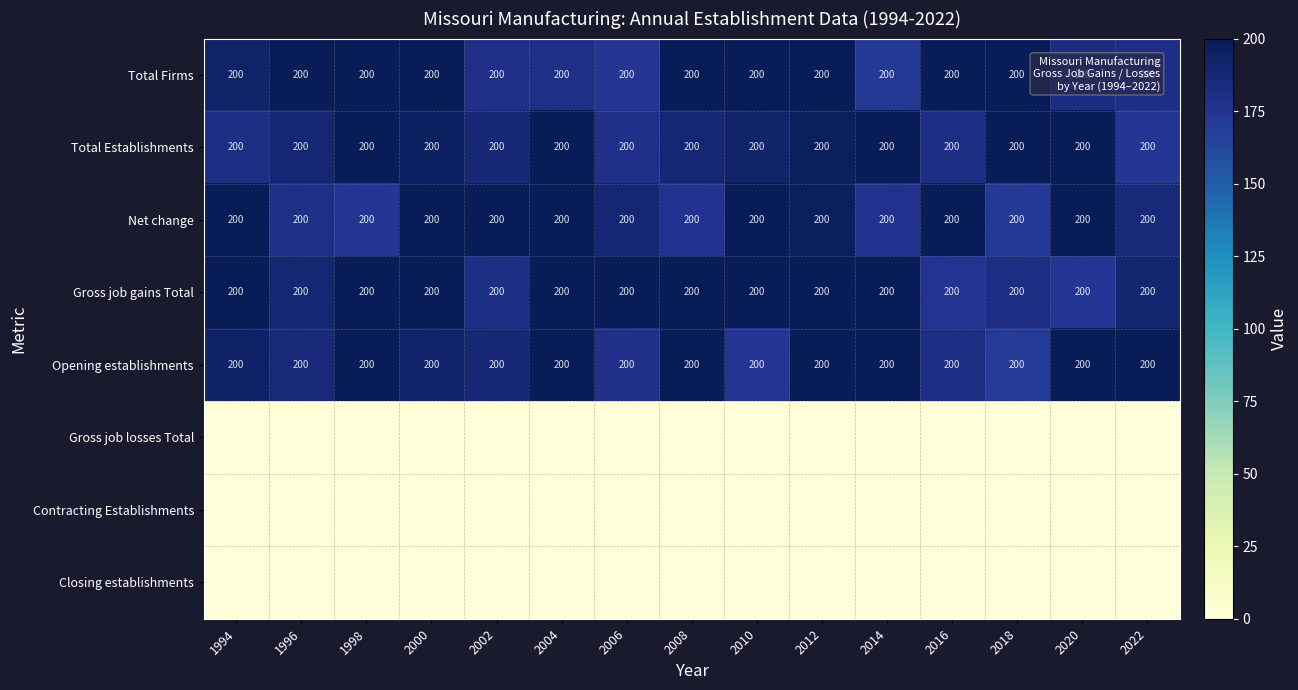

What is the difference between the highest and lowest values at 2020?

200